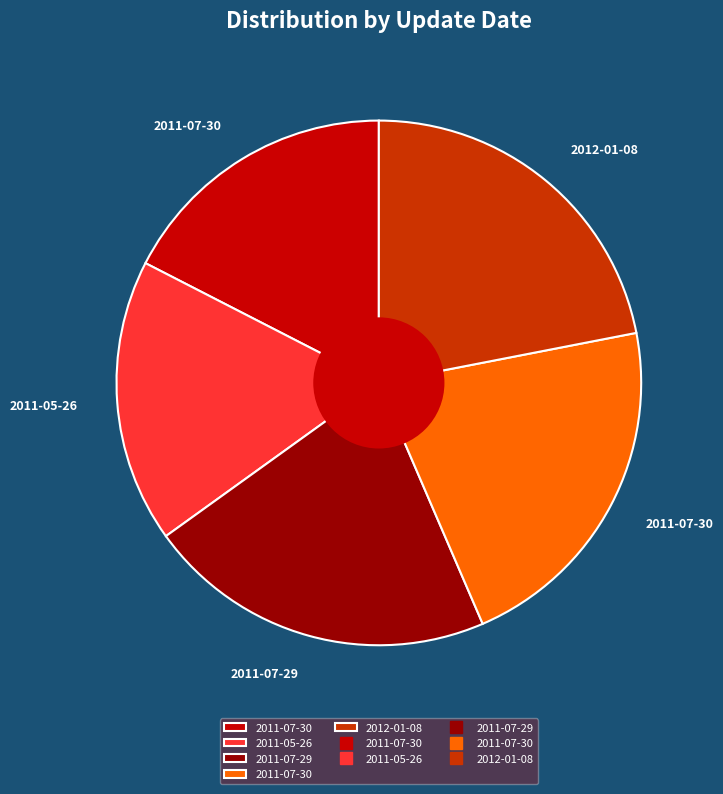

To the nearest percent, what is the difference between the largest and smallest slice percentages?

4%